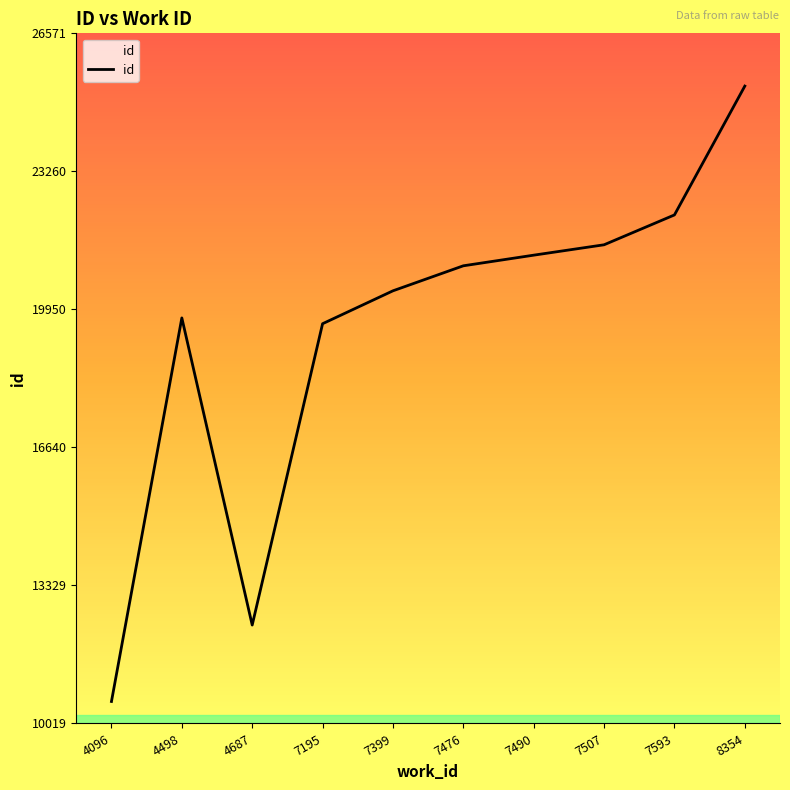

The value at 7399 is 14062. True or false?

False